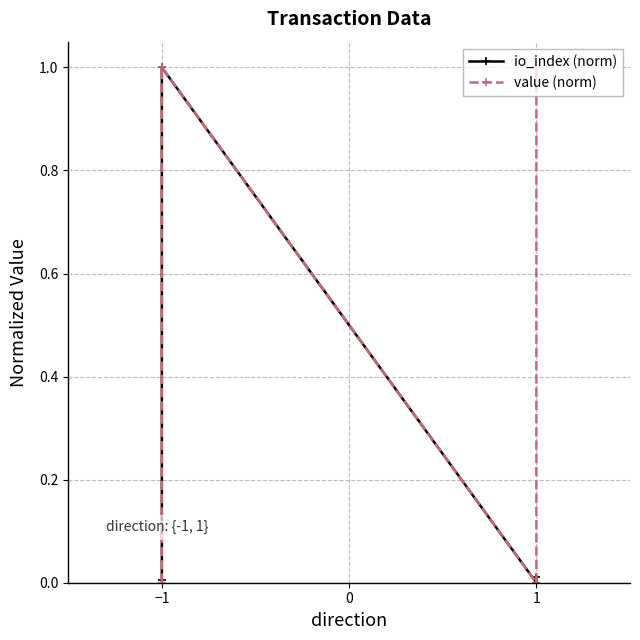

Rank the series by their maximum value, from highest to lowest.

io_index (norm), value (norm)